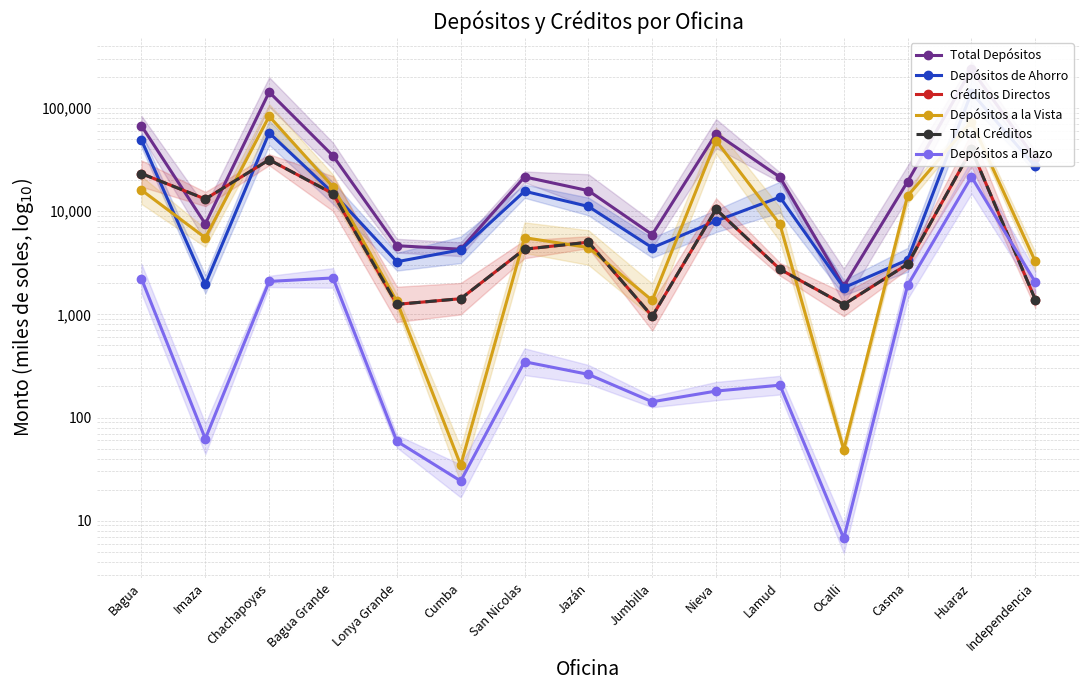

What is the difference between the Depósitos a Plazo values at San Nicolas and Nieva?

166.9